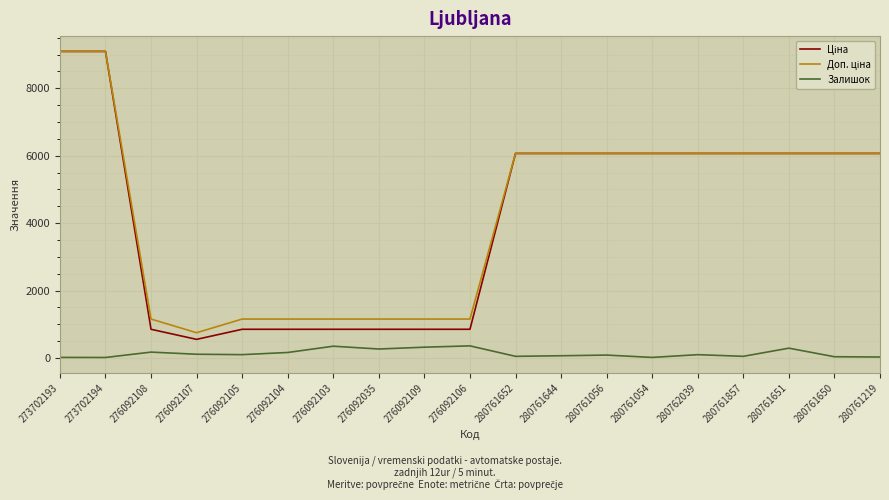

At how many categories does at least one series exceed 5693?

11